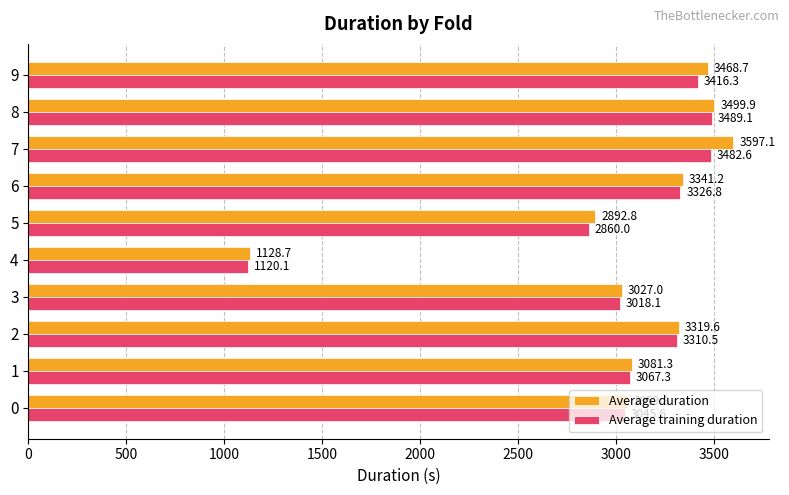

Rank the series by their maximum value, from lowest to highest.

Average training duration, Average duration